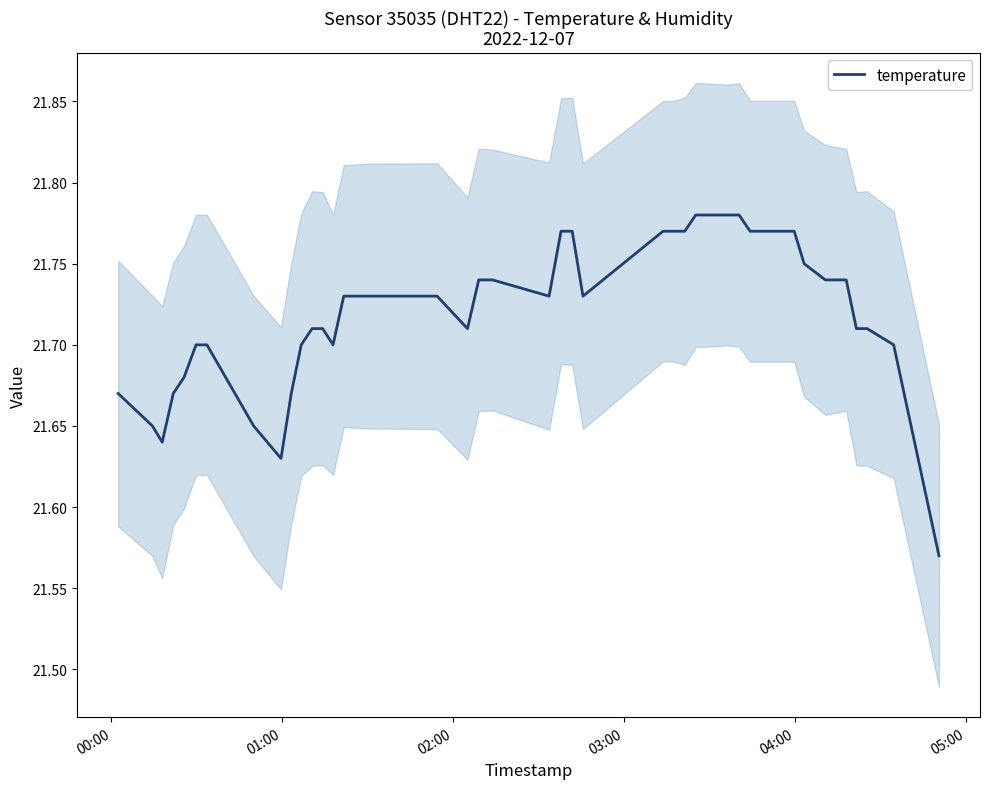

Count the number of data series in this chart.

1